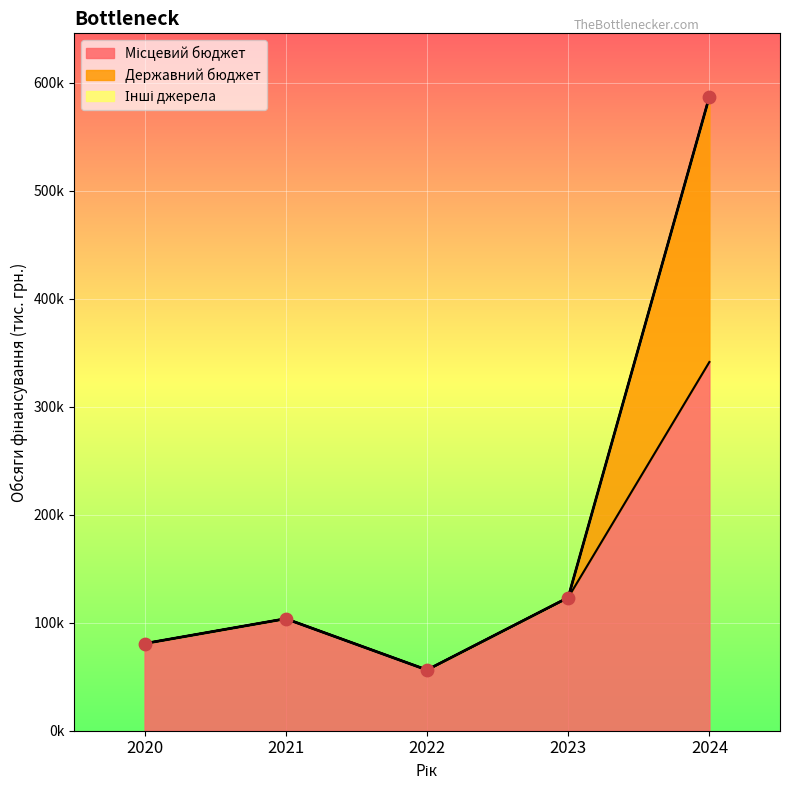

At which category is the sum across all series the highest?

2024